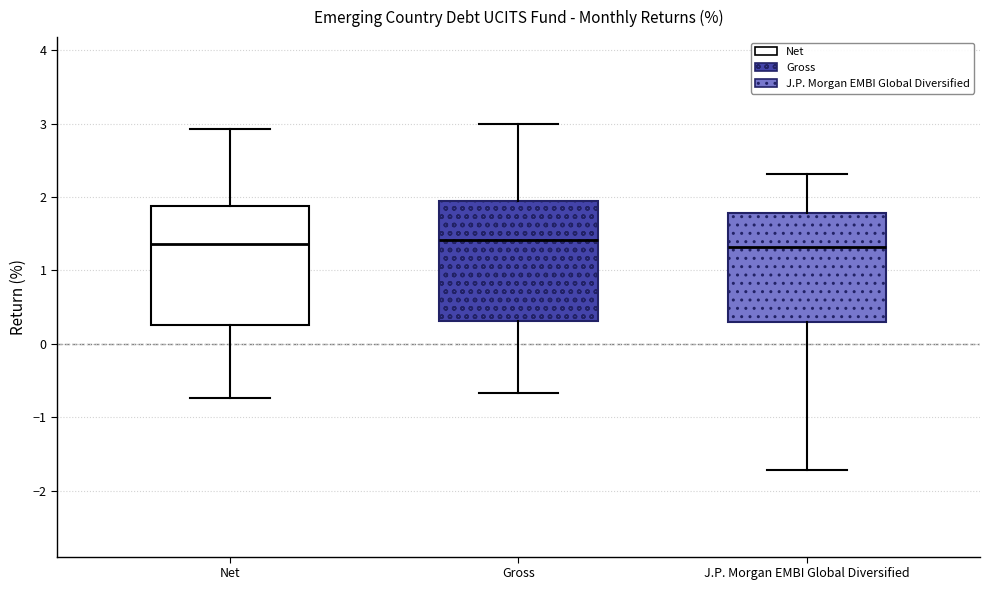

Reading left to right, read every box against the y-axis: the position of its median line, the range the box covers, and the ends of its whiskers. The values are not printed on the chart, so give them approximately, as read against the axis.

Net: median 1.4, box 0.3 to 1.9, whiskers -0.7 to 2.9
Gross: median 1.4, box 0.3 to 2.0, whiskers -0.7 to 3.0
J.P. Morgan EMBI Global Diversified: median 1.3, box 0.3 to 1.8, whiskers -1.7 to 2.3